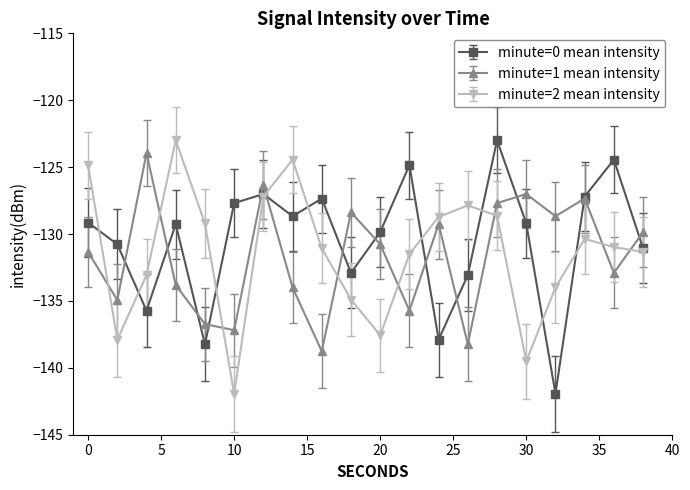

In minute=0 mean intensity, how many points are lower than both neighbors (excluding endpoints)?

6